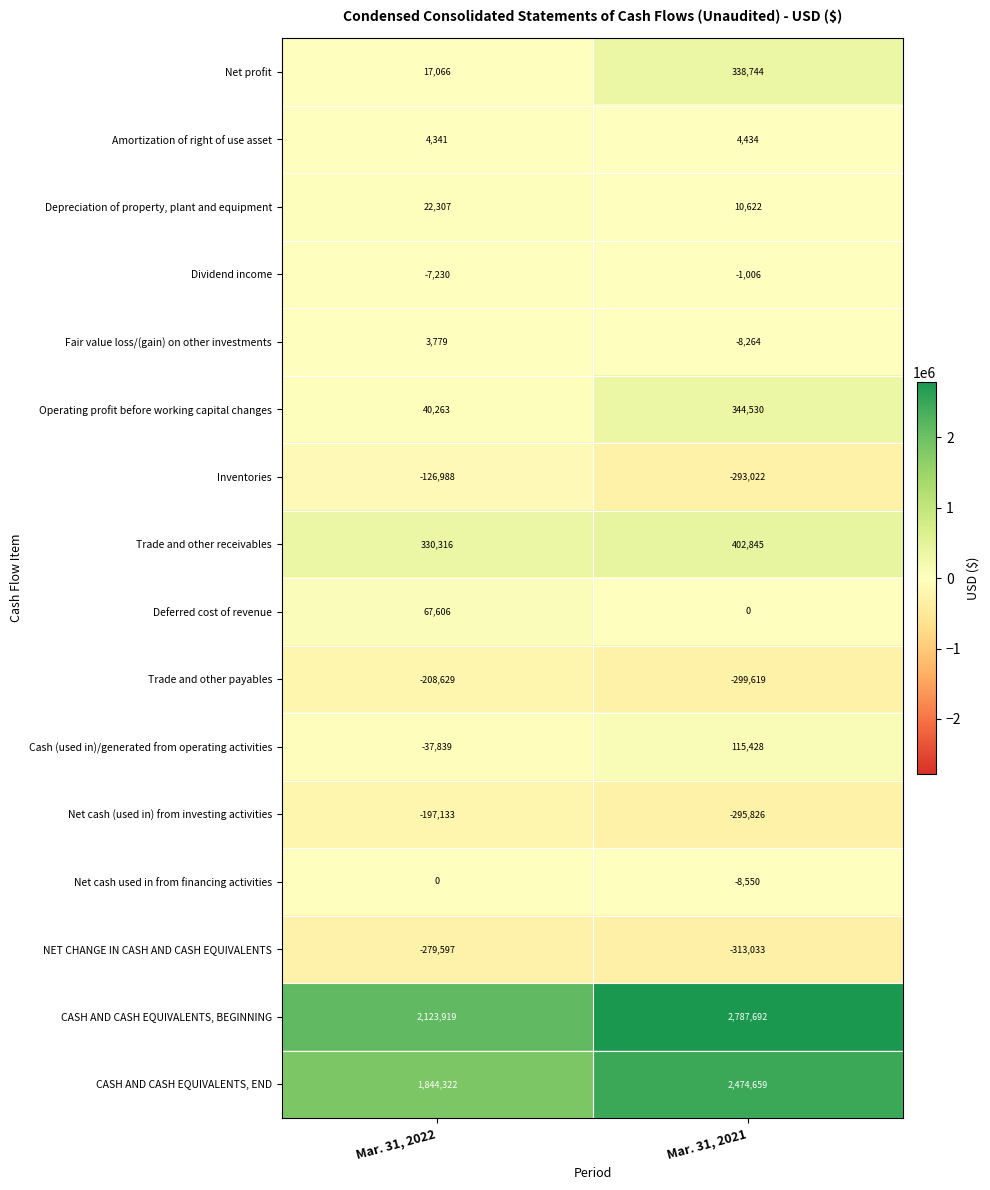

What is the average value of the Fair value loss/(gain) on other investments series?

-2242